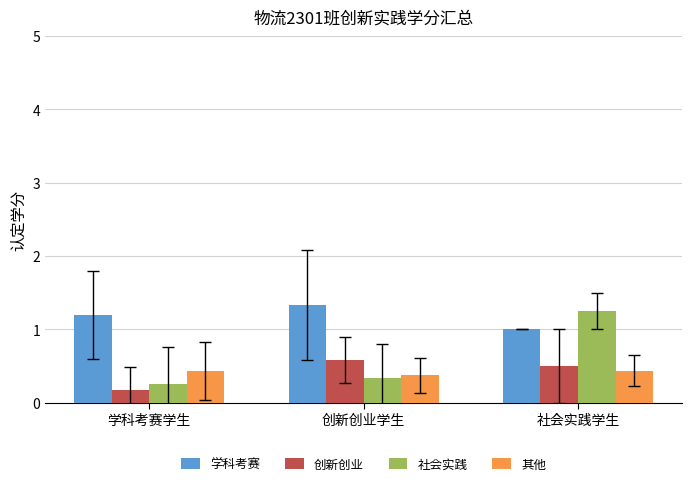

How many bars are there in each group?

4